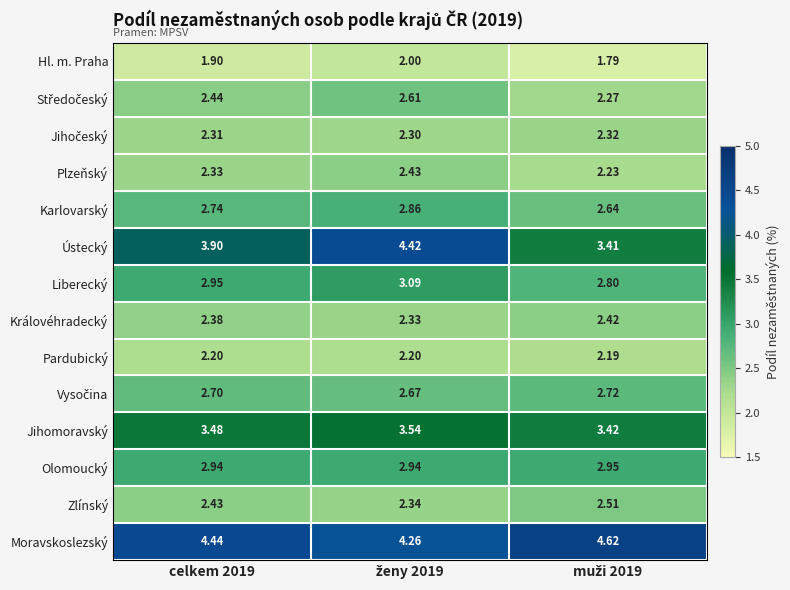

Which series has the largest total across all categories?

Moravskoslezský